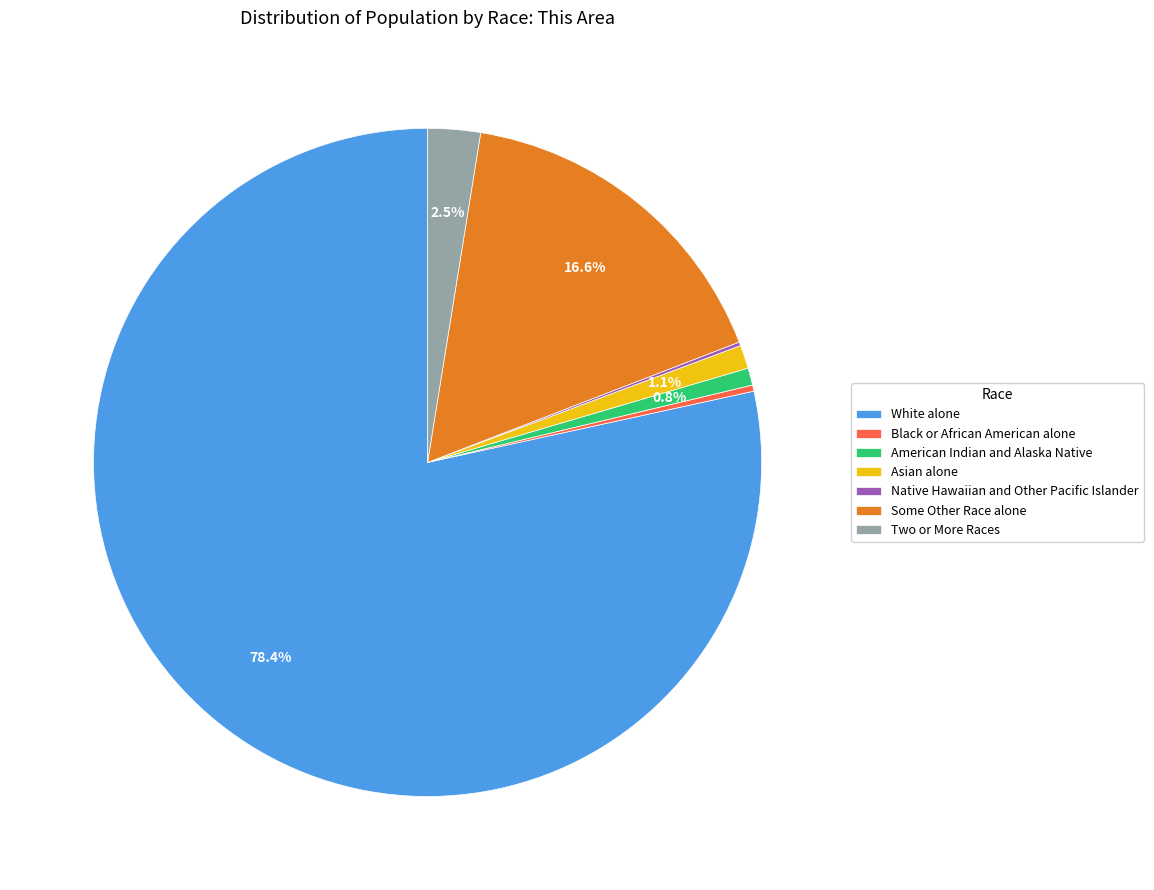

What is the largest slice in the pie chart?

White alone